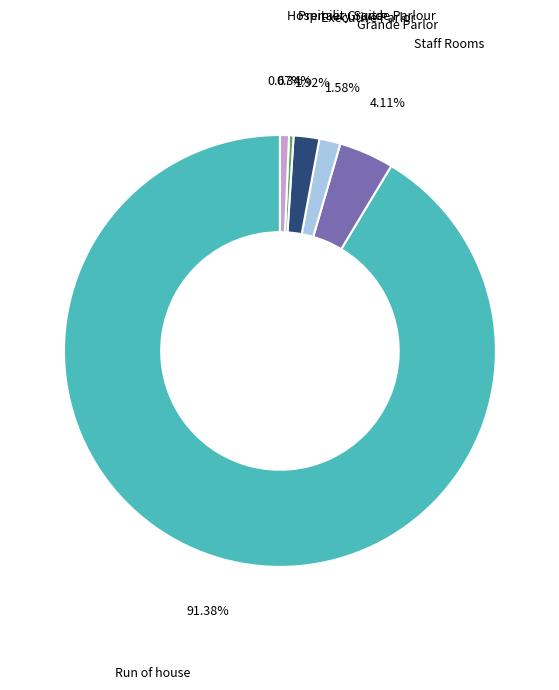

To the nearest percent, what is the average slice percentage?

17%